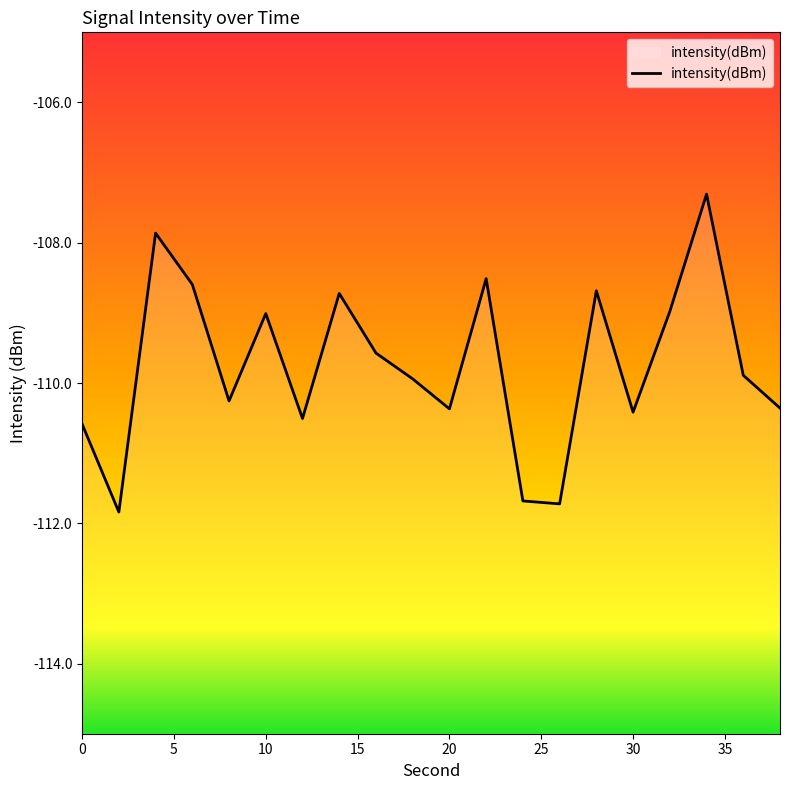

What is the average value?

-109.7